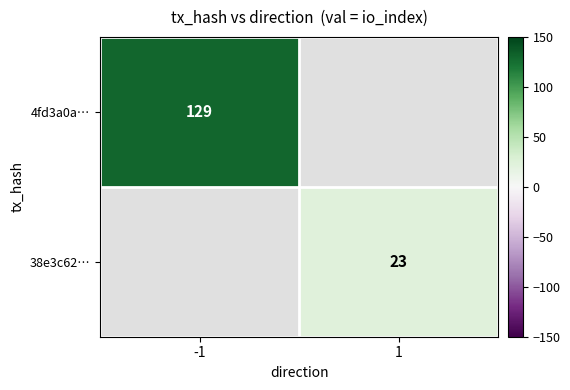

Is it true that 4fd3a0a… equals 27 at -1?

False